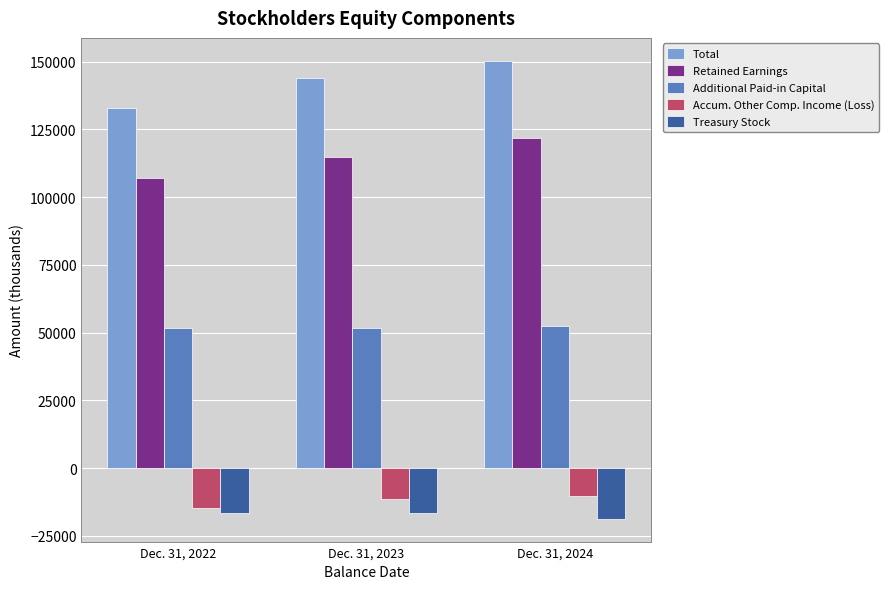

True or false: Accum. Other Comp. Income (Loss) has a value of -11428 at Dec. 31, 2023.

True